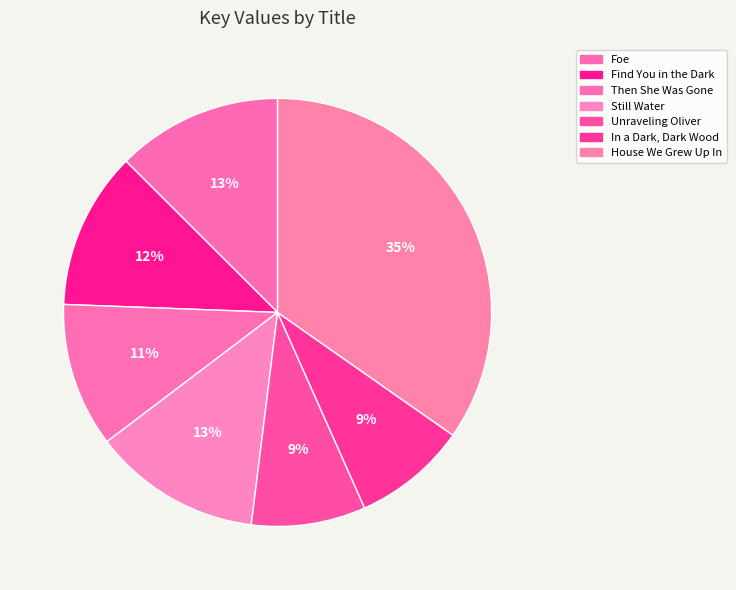

Is the sum of Then She Was Gone and In a Dark, Dark Wood greater than half?

No